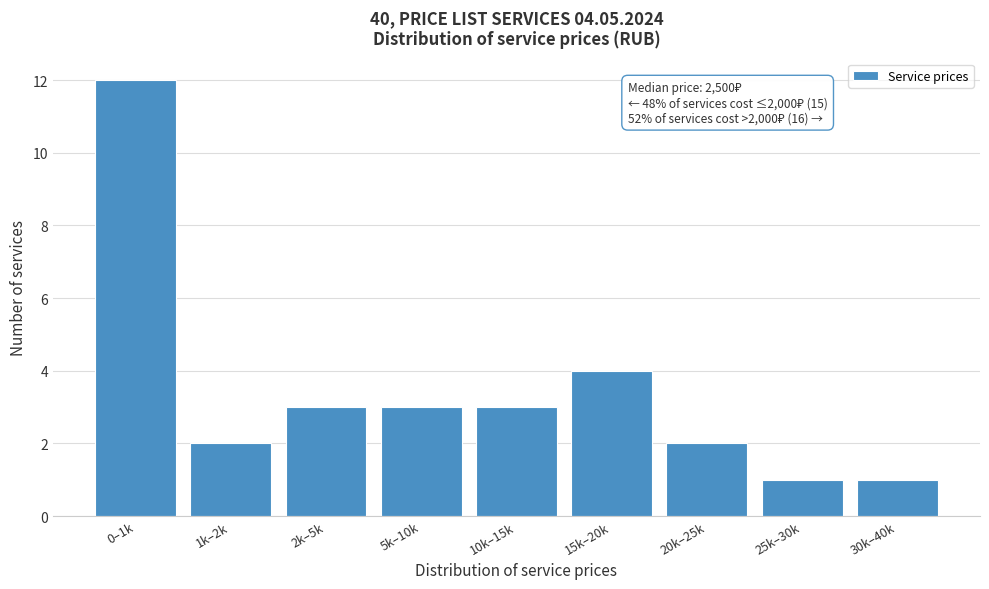

Reading right to left, list all the values displayed in this chart.

30k–40k=1	25k–30k=1	20k–25k=2	15k–20k=4	10k–15k=3	5k–10k=3	2k–5k=3	1k–2k=2	0–1k=12